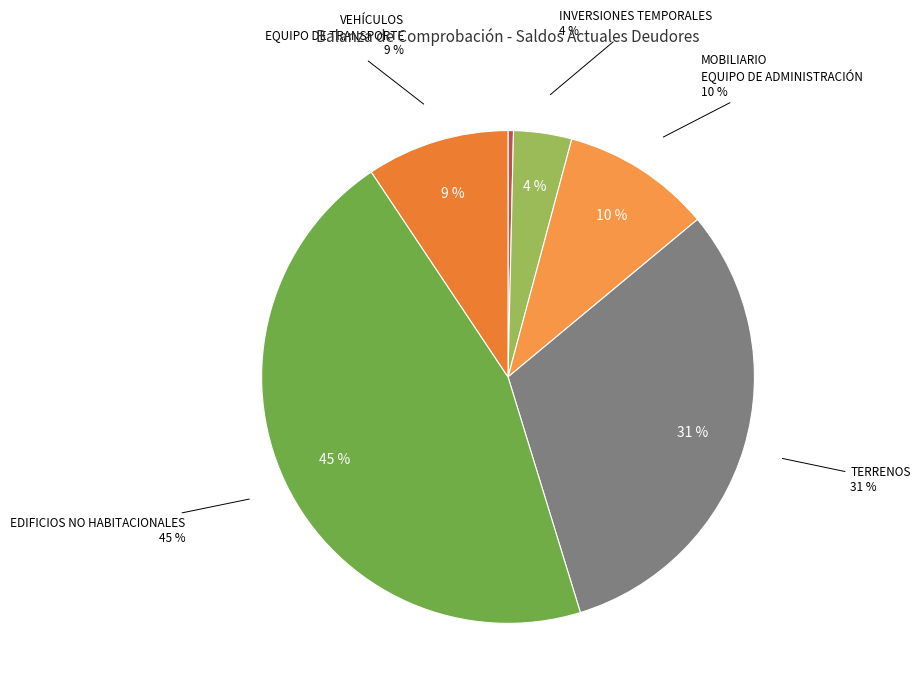

Count the number of slices in the pie.

7